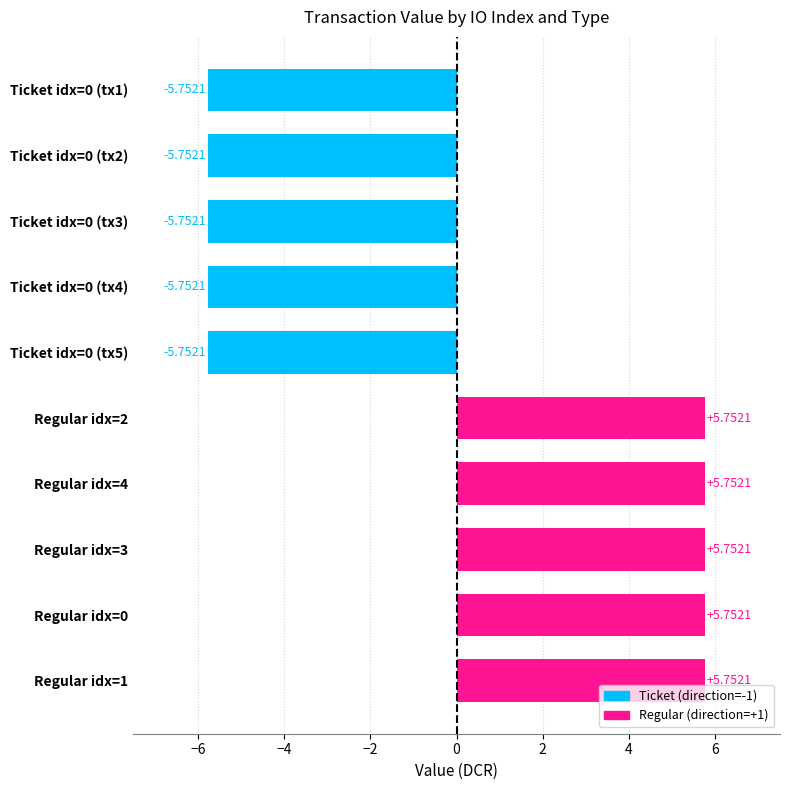

What is the difference between the maximum and minimum values?

11.5